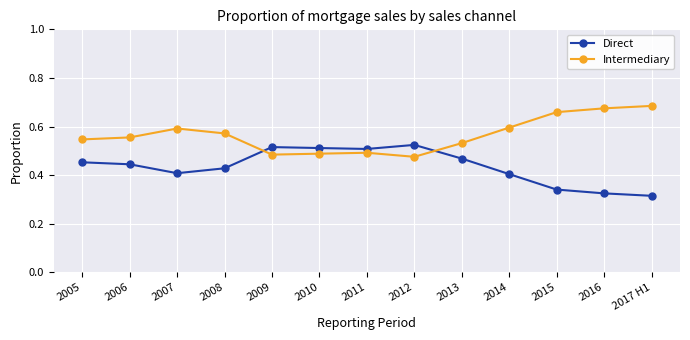

In Direct, how many points are higher than both neighbors (excluding endpoints)?

2